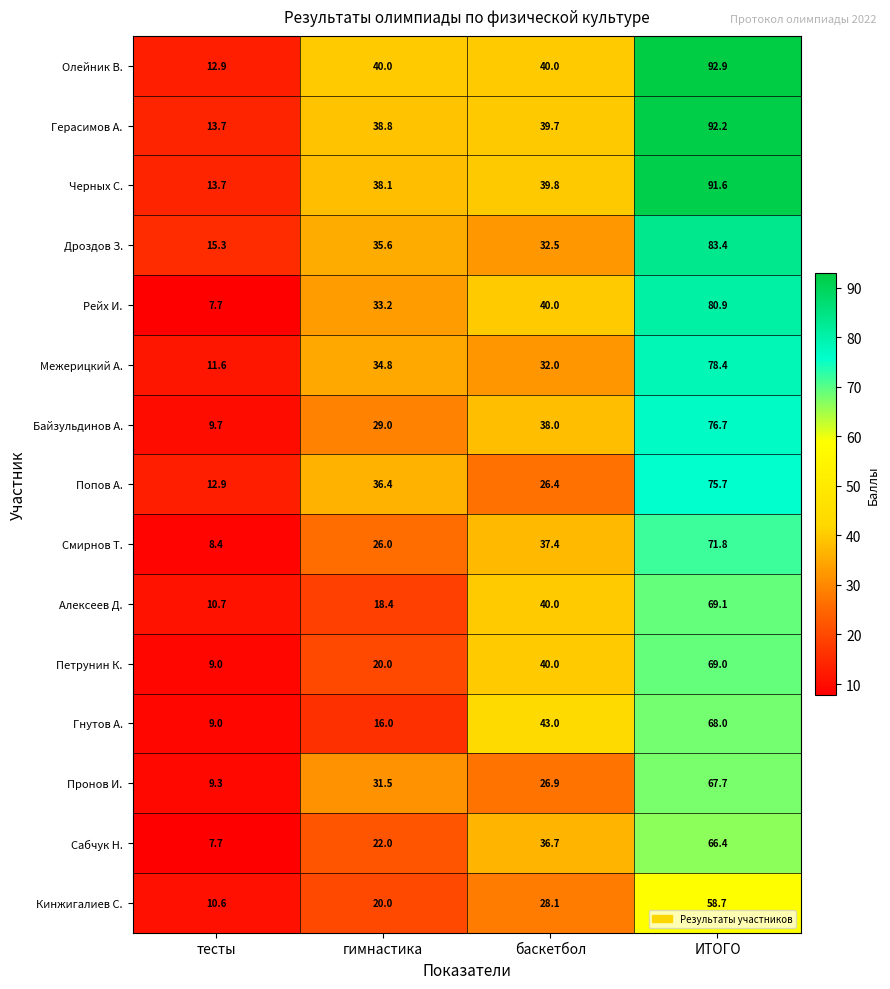

What value does the Алексеев Д. series have at ИТОГО?

69.1